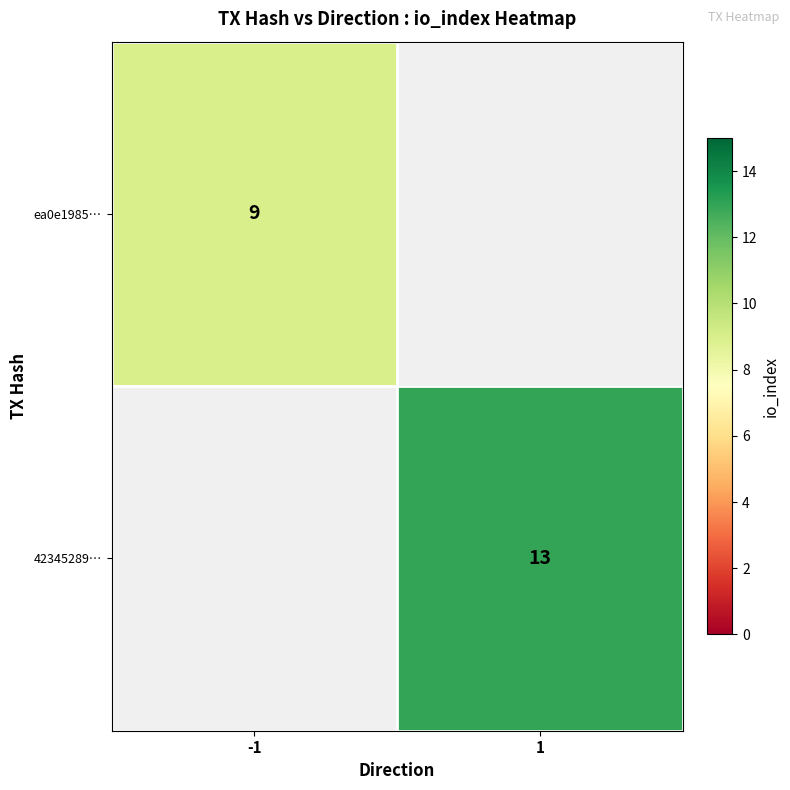

The value of ea0e1985… at -1 is 12. True or false?

False